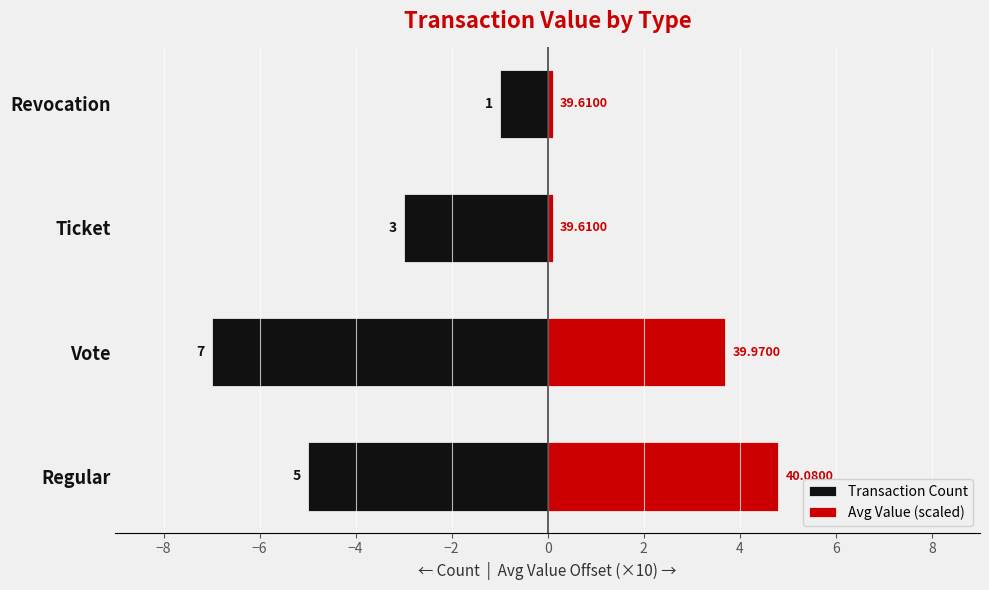

What is the value of the Transaction Count bar at the 1st from the left?

-5.0